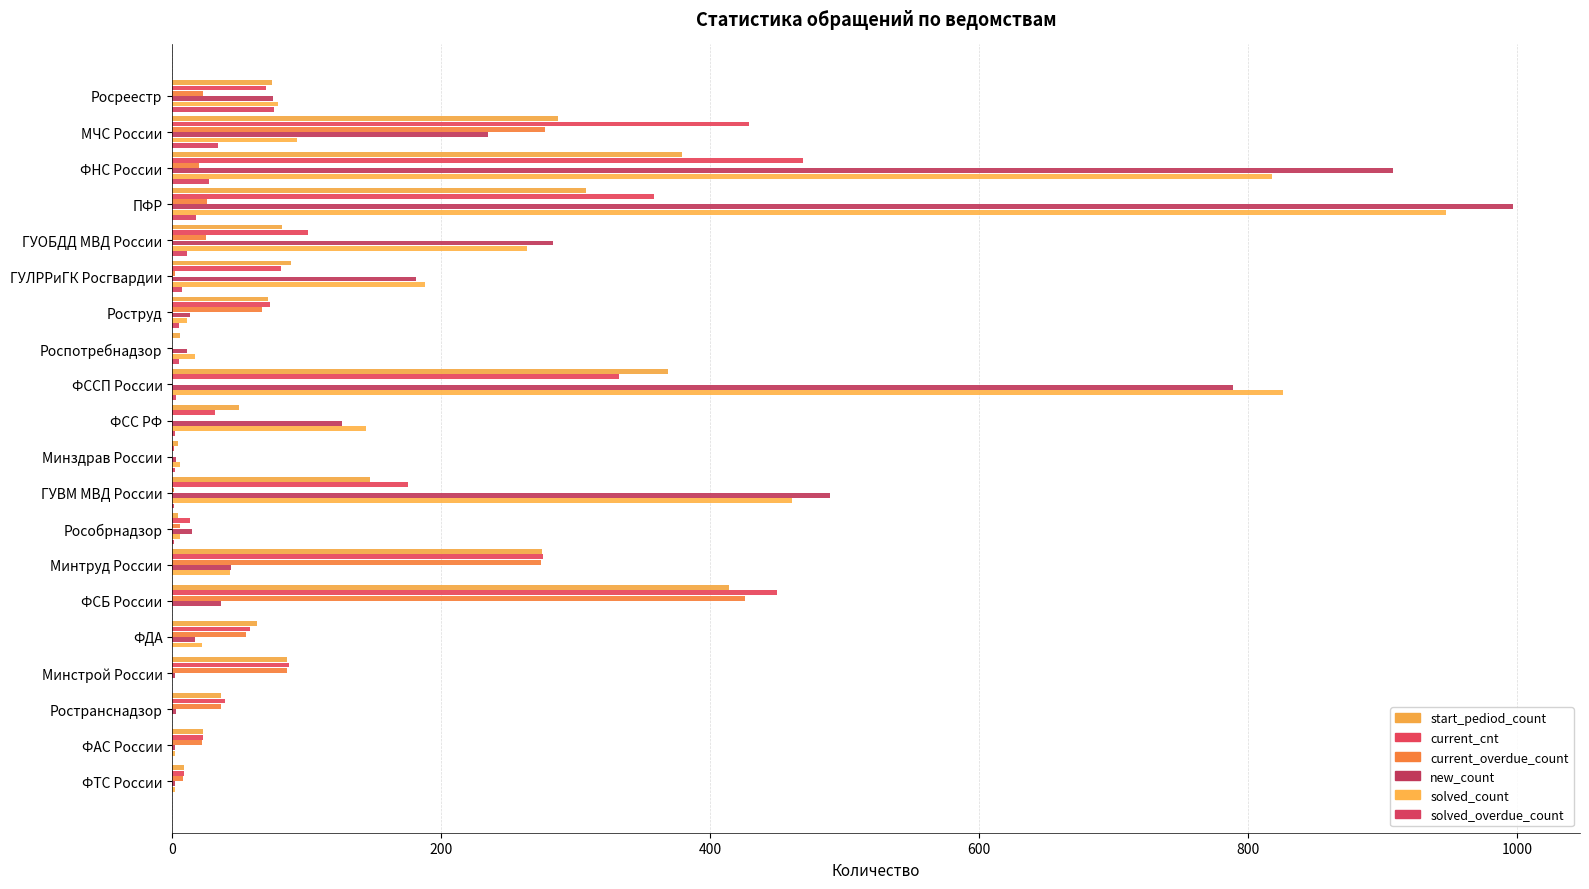

Which series has the largest total across all categories?

new_count